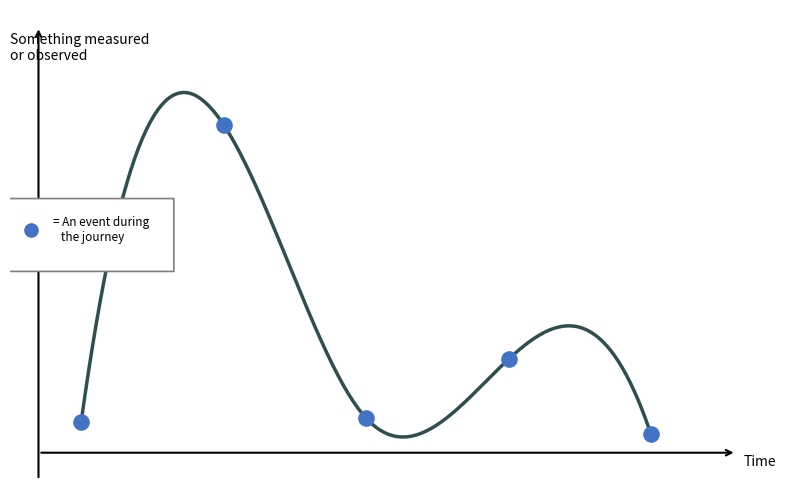

Between 2018 and 2017, which is larger?

2017